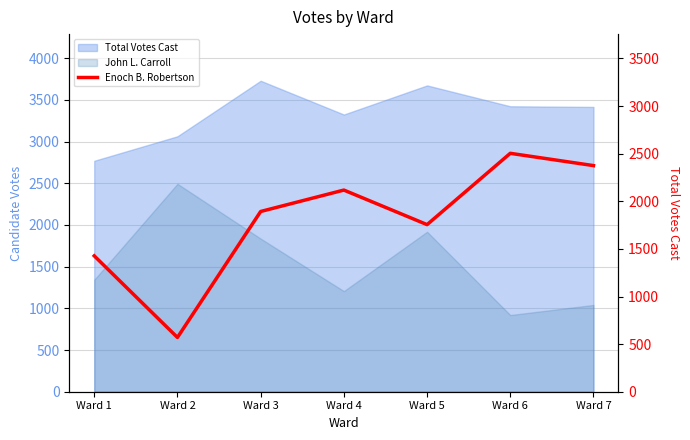

What is the sum of the values at Ward 7 and Ward 6?

4879